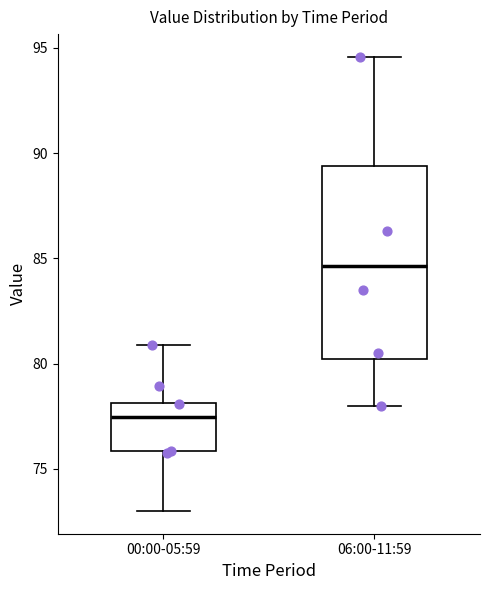

Which box has the lowest median line?

00:00-05:59